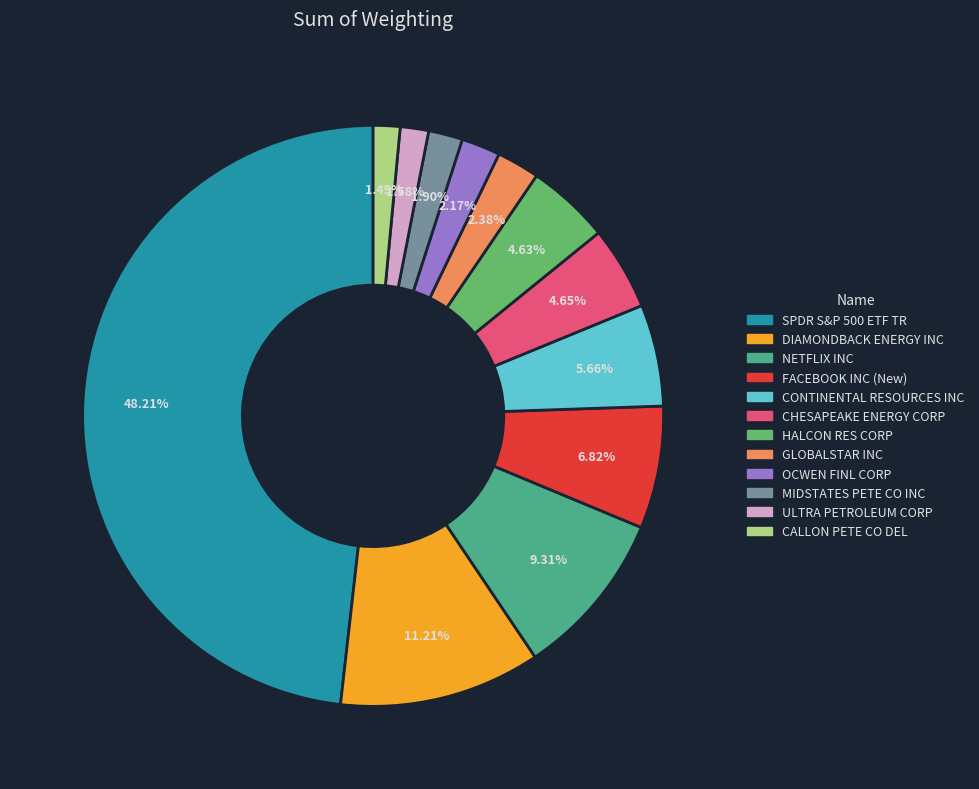

How many segments does this pie chart have?

12